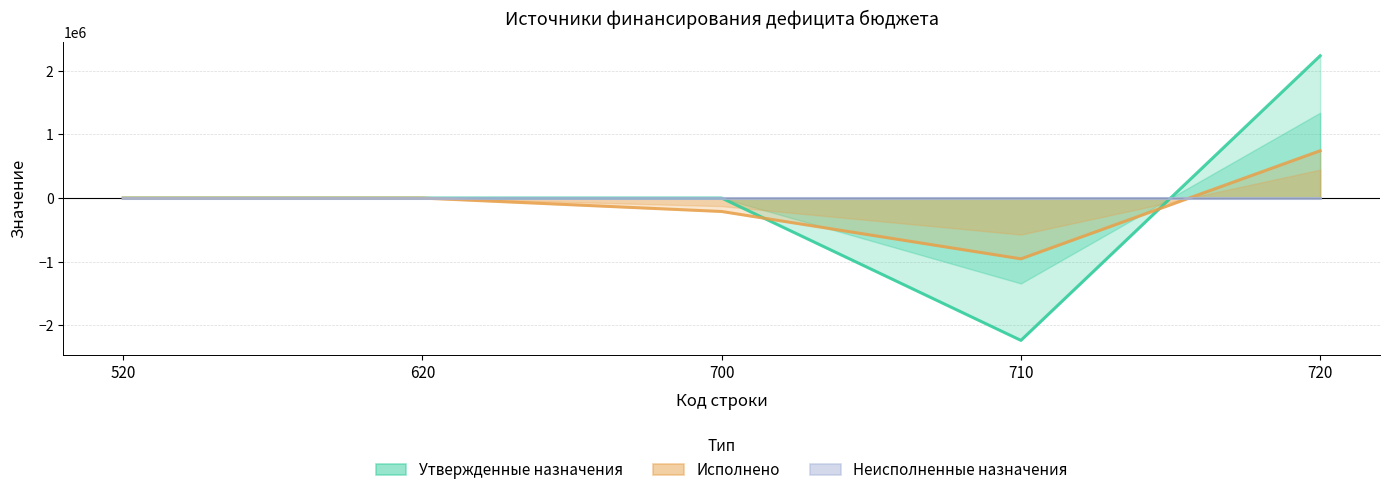

At how many categories does at least one series exceed 1845460?

1